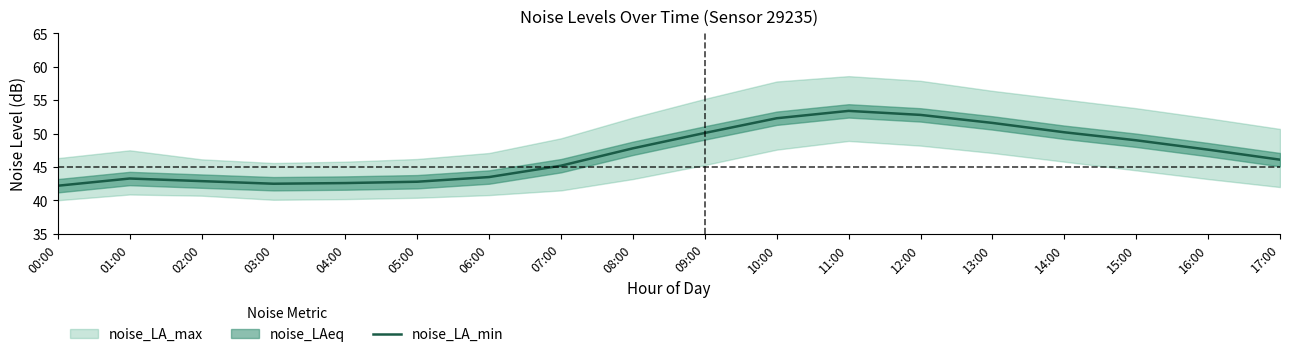

What is the minimum value for noise_LA_min?

42.2